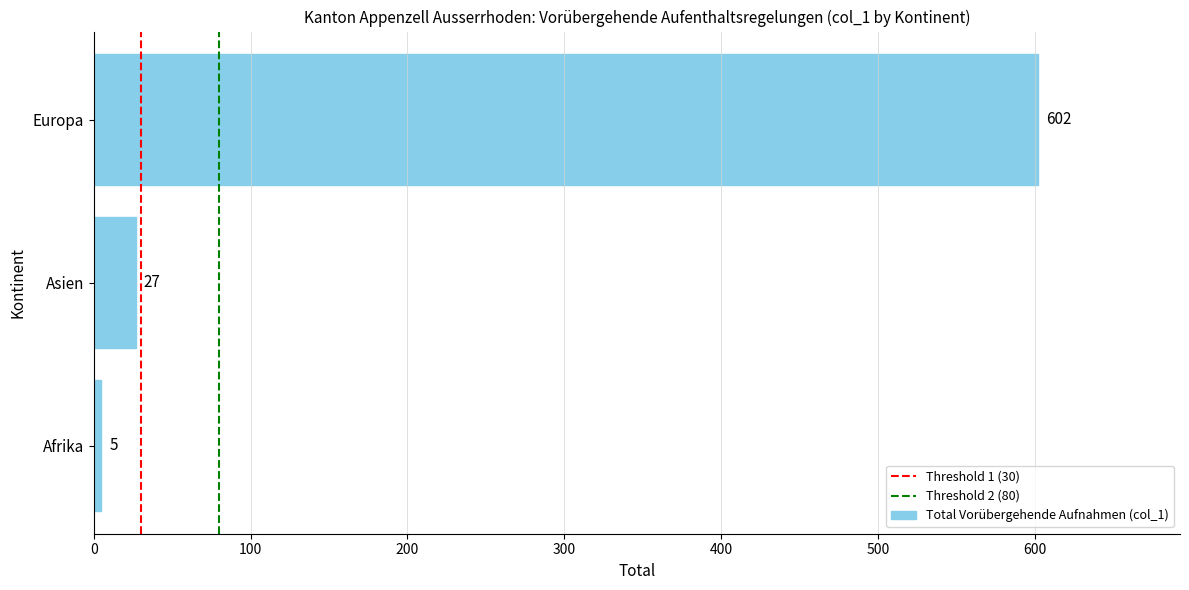

How many bars are there in total?

3